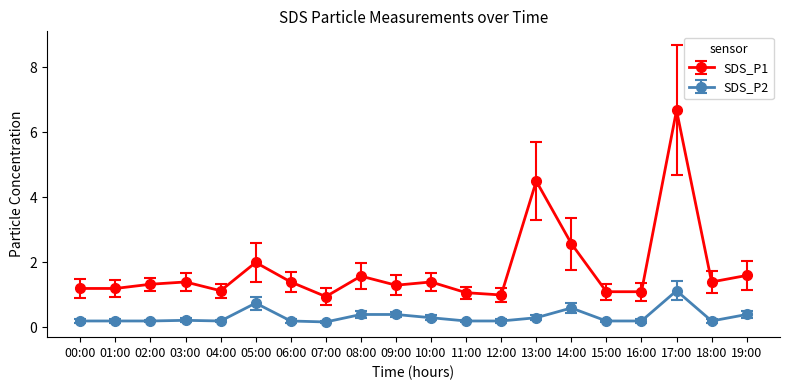

True or false: SDS_P1 has a value of 1.6 at 19:00.

True